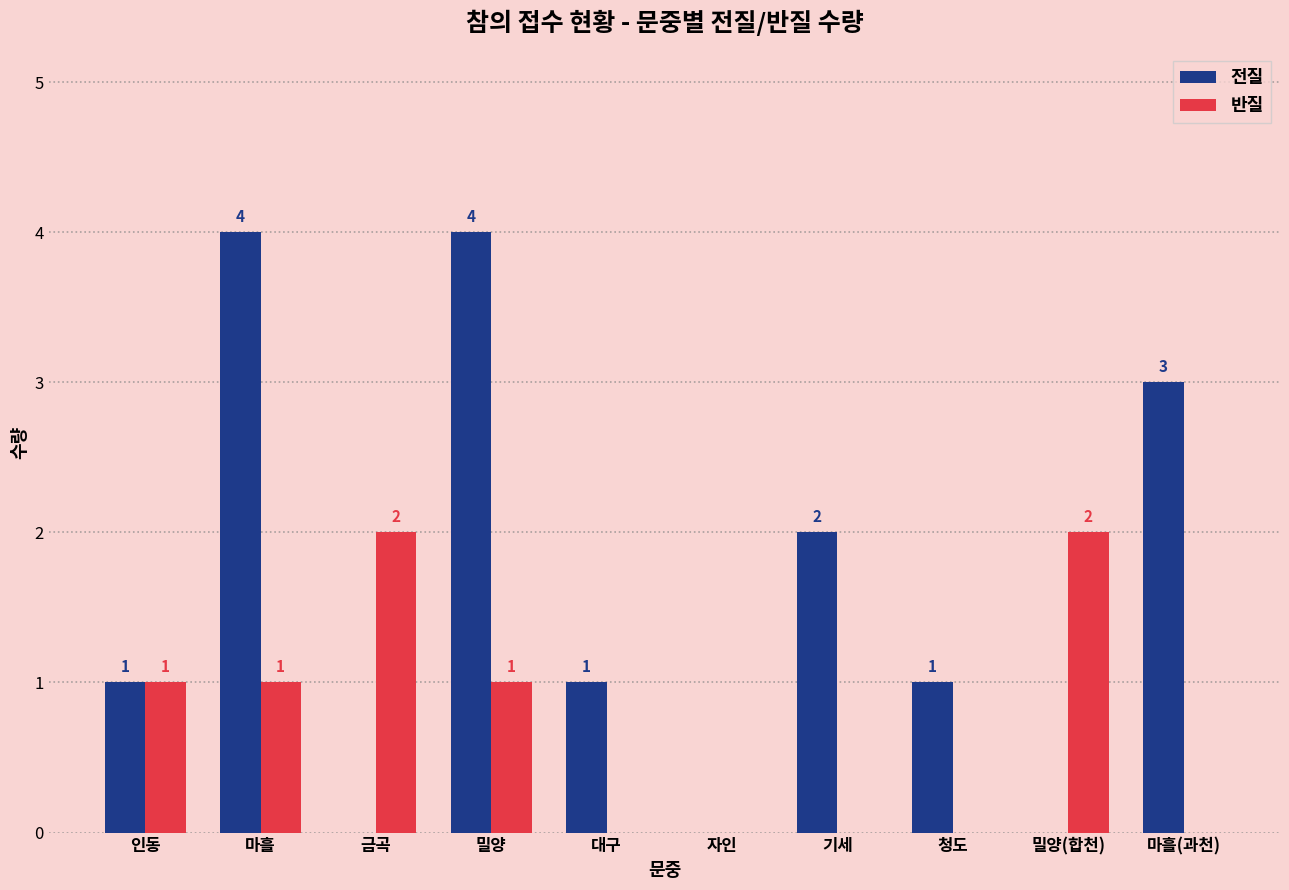

What is the sum of the 전질 values at 마흘(과천) and 금곡?

3